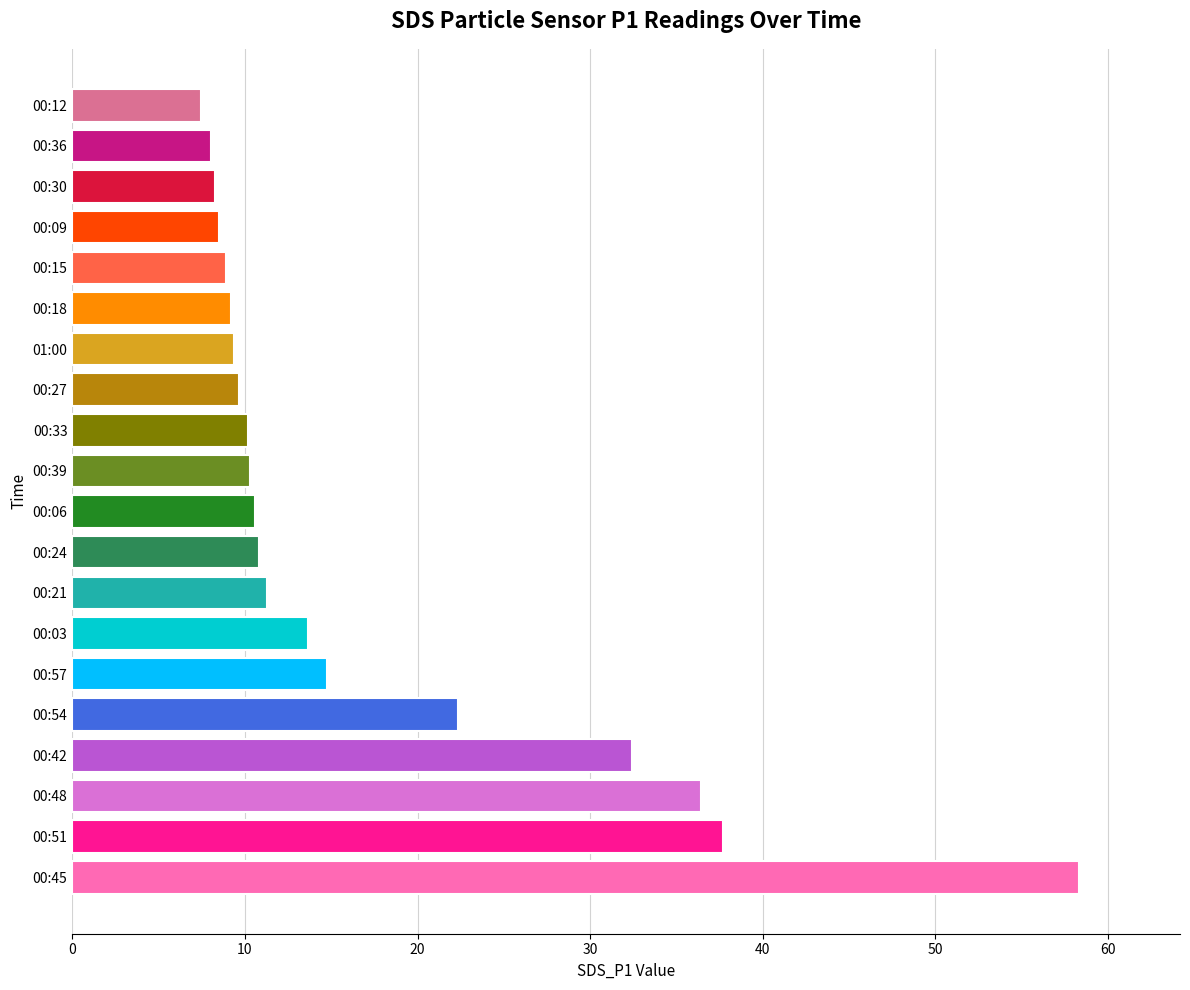

What is the difference between the second highest and second lowest values?

29.7